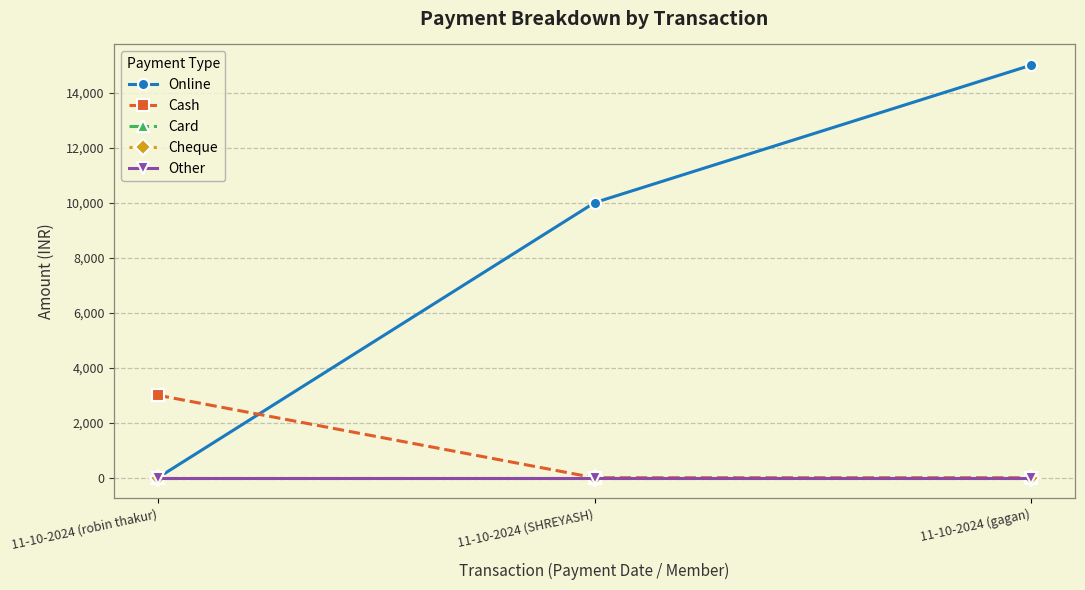

What is the label of the 3rd point from the right?

11-10-2024 (robin thakur)